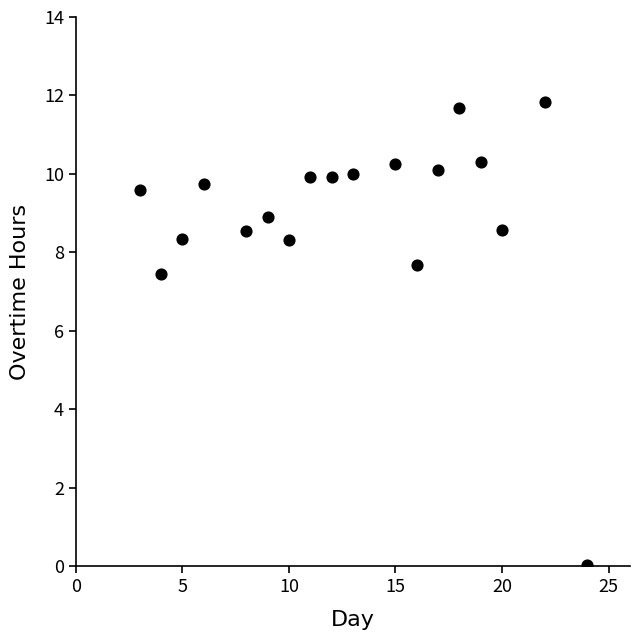

What Y value in the scatter plot is closest to 5?

7.5